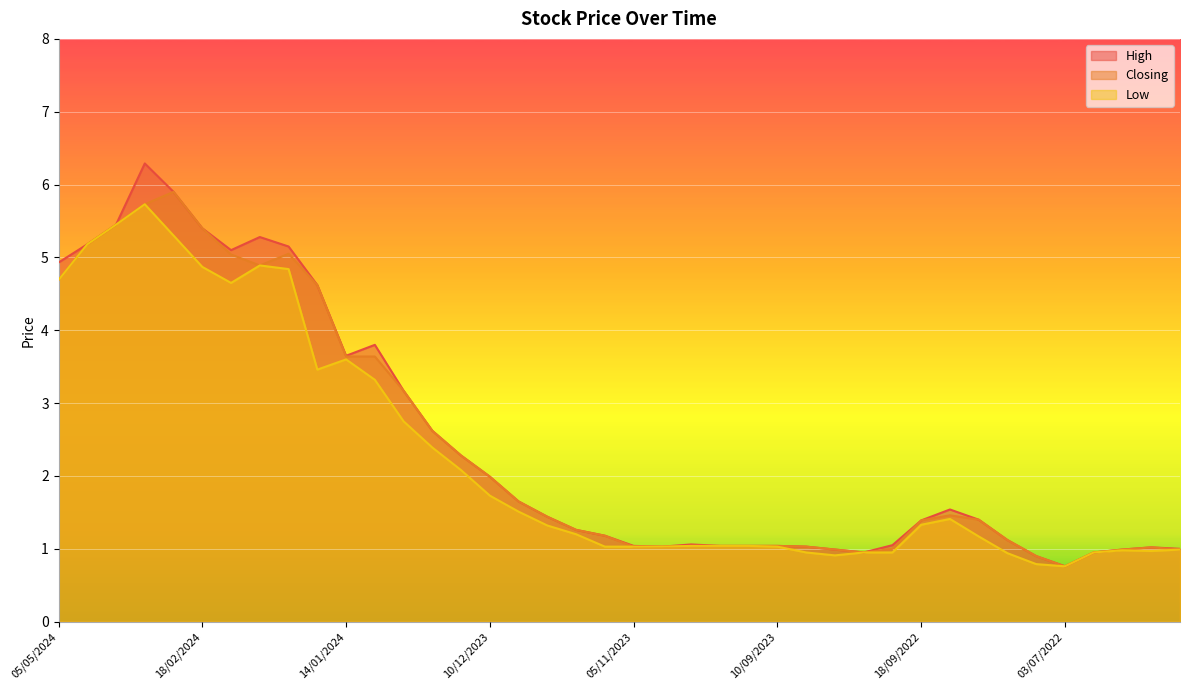

In High, how many points are higher than both neighbors (excluding endpoints)?

6